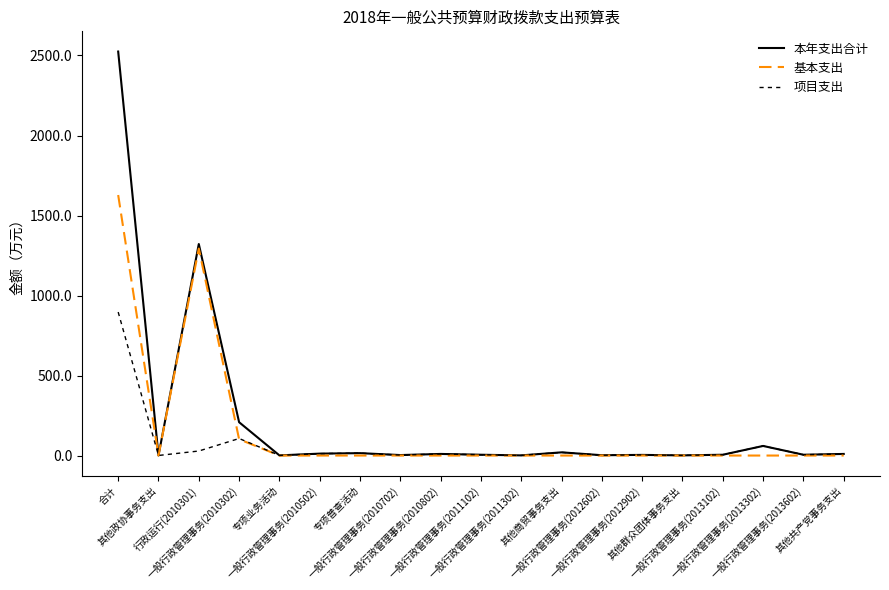

Rank the series at 一般行政管理事务(2012902) from highest to lowest value.

本年支出合计, 项目支出, 基本支出